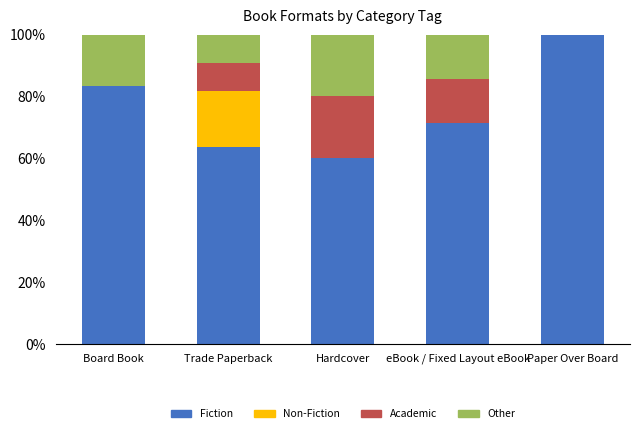

Reading left to right, list the values for the Fiction series.

Board Book=83.3	Trade Paperback=63.6	Hardcover=60.0	eBook / Fixed Layout eBook=71.4	Paper Over Board=100.0